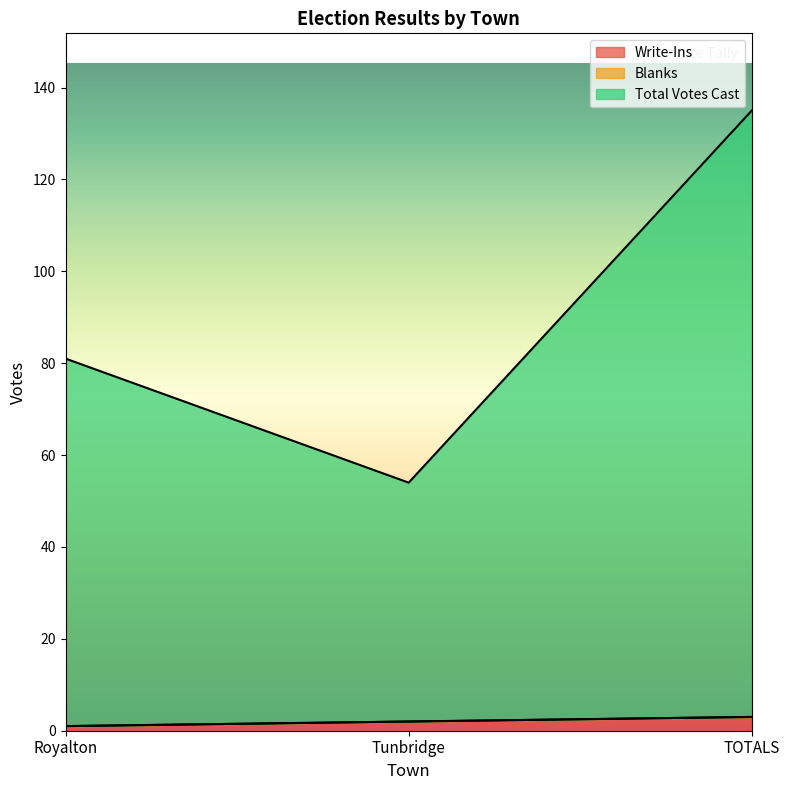

How many lines are shown in the chart?

3